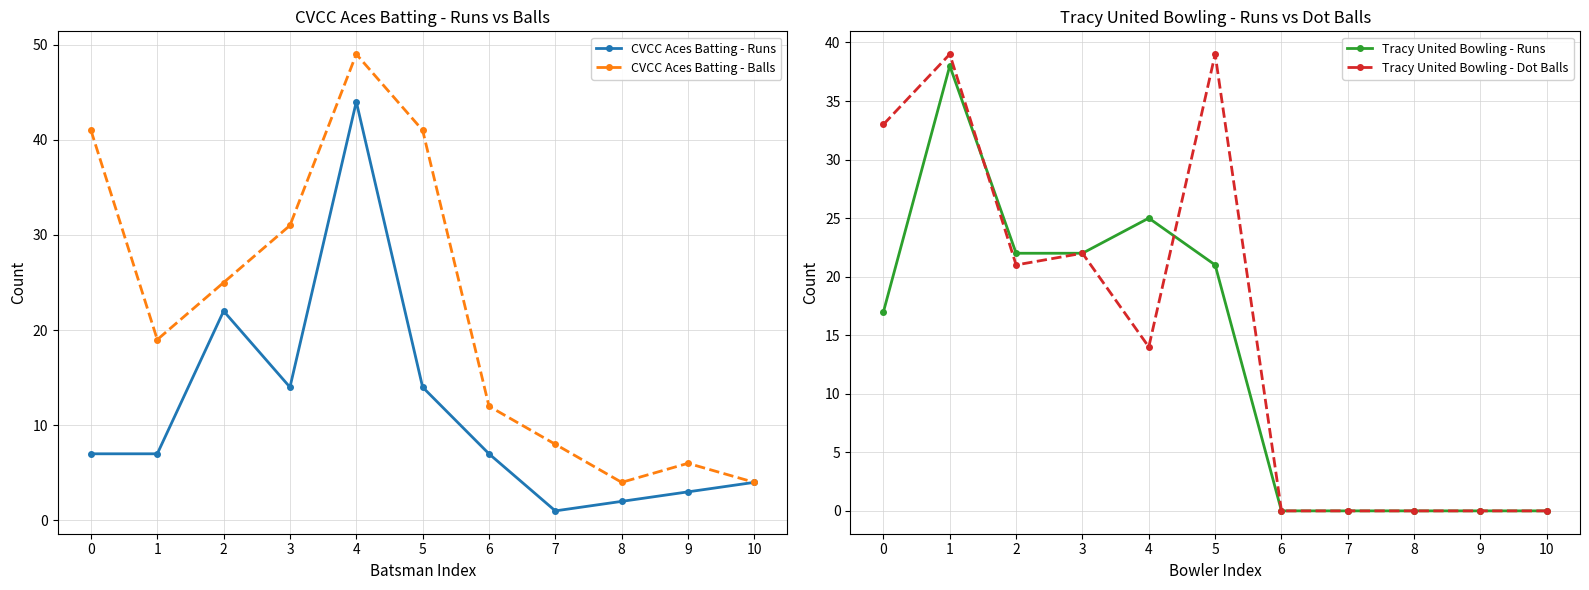

True or false: CVCC Aces Batting - Balls and Tracy United Bowling - Dot Balls cross at least once.

True